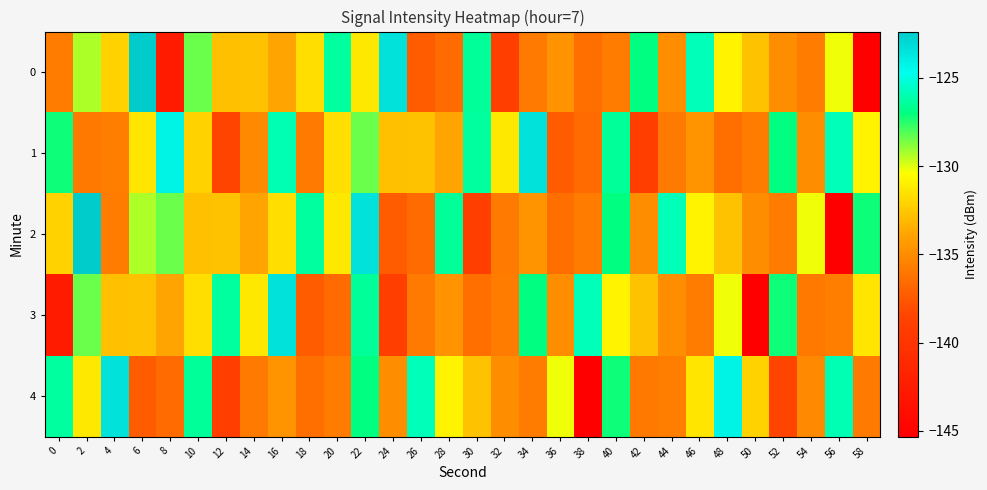

Which series has the largest total across all categories?

1